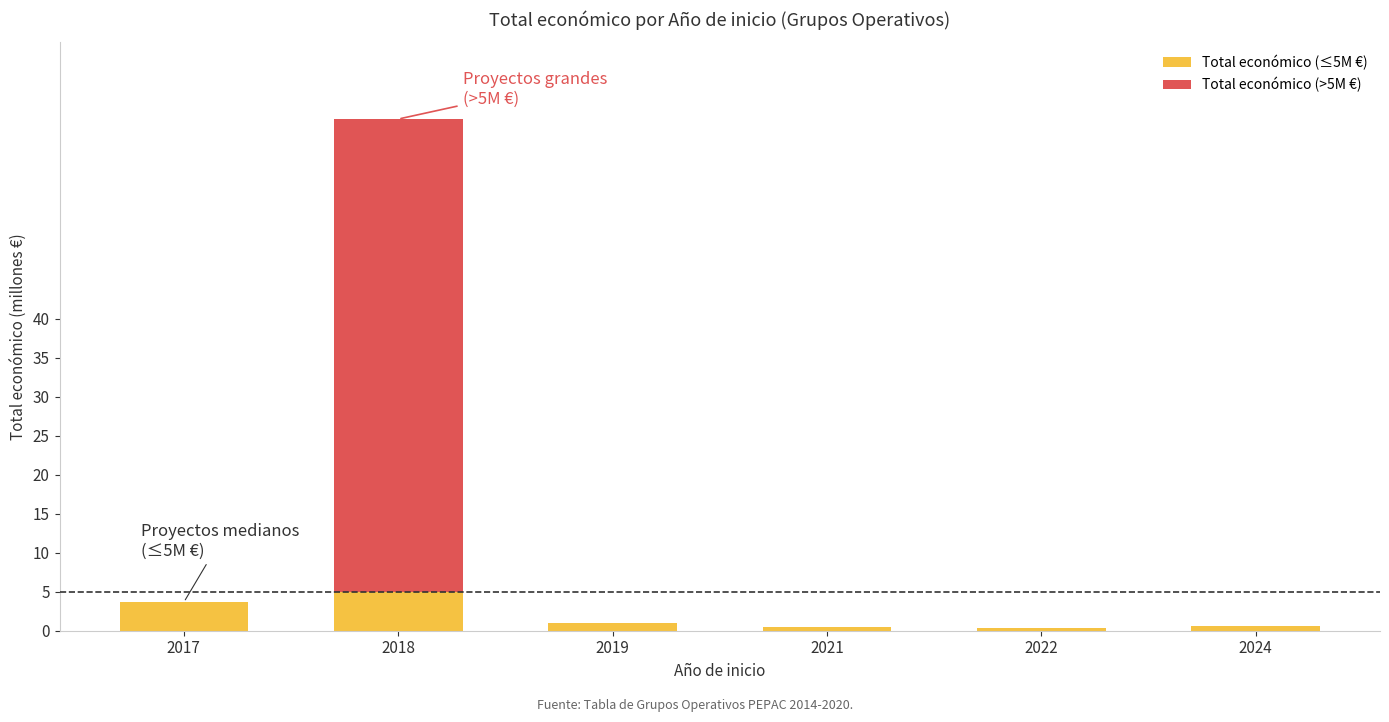

What is the total value across all series at 2018?

65.6